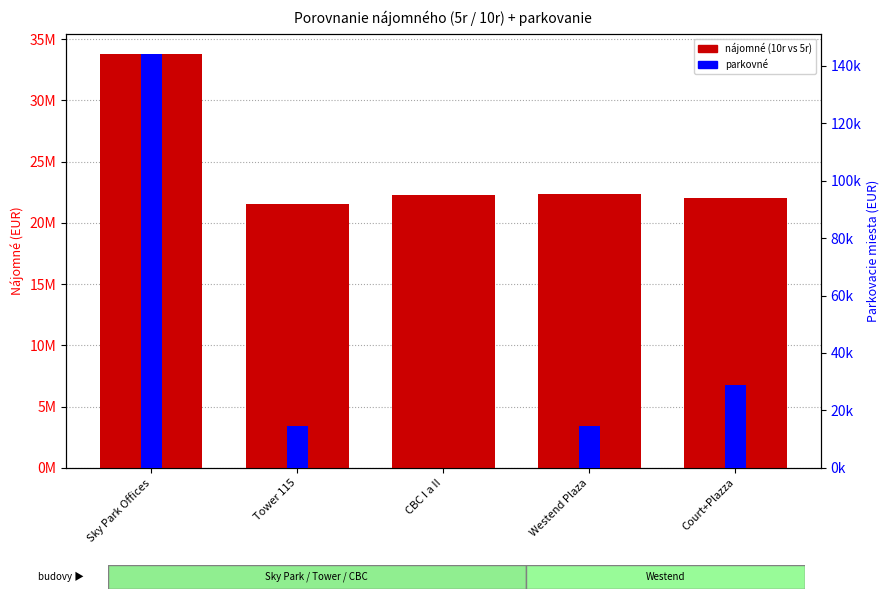

What is the total value across all series at Westend Plaza?

35943933.9